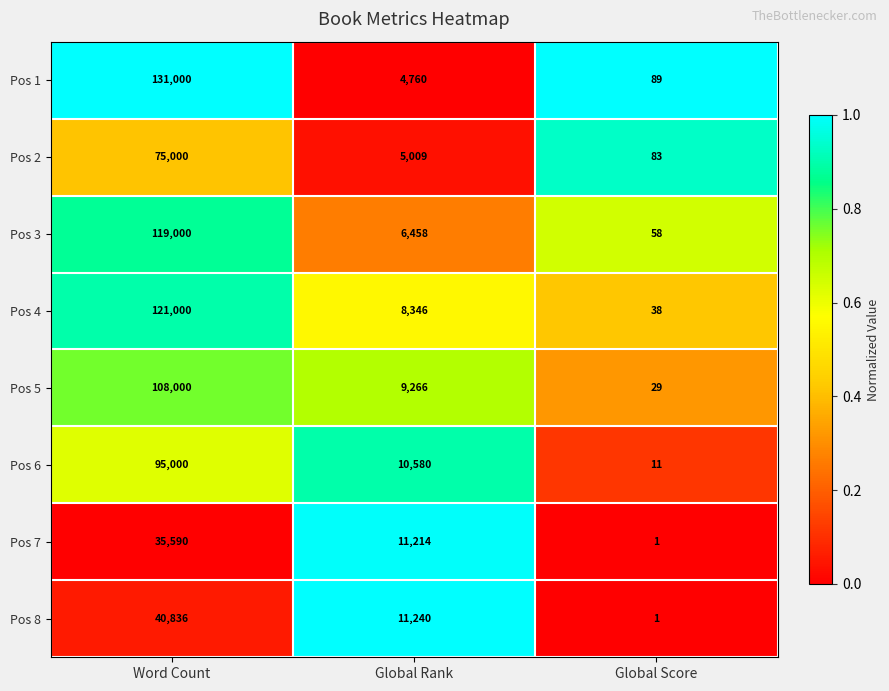

At Word Count, list the series in order from smallest to largest.

Pos 7, Pos 8, Pos 2, Pos 6, Pos 5, Pos 3, Pos 4, Pos 1